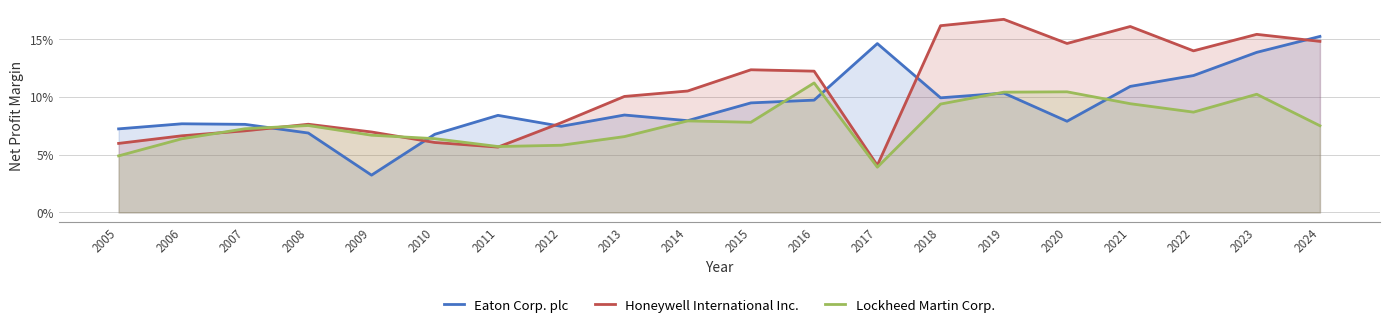

True or false: Honeywell International Inc. has more than 1 points higher than both neighbors.

True